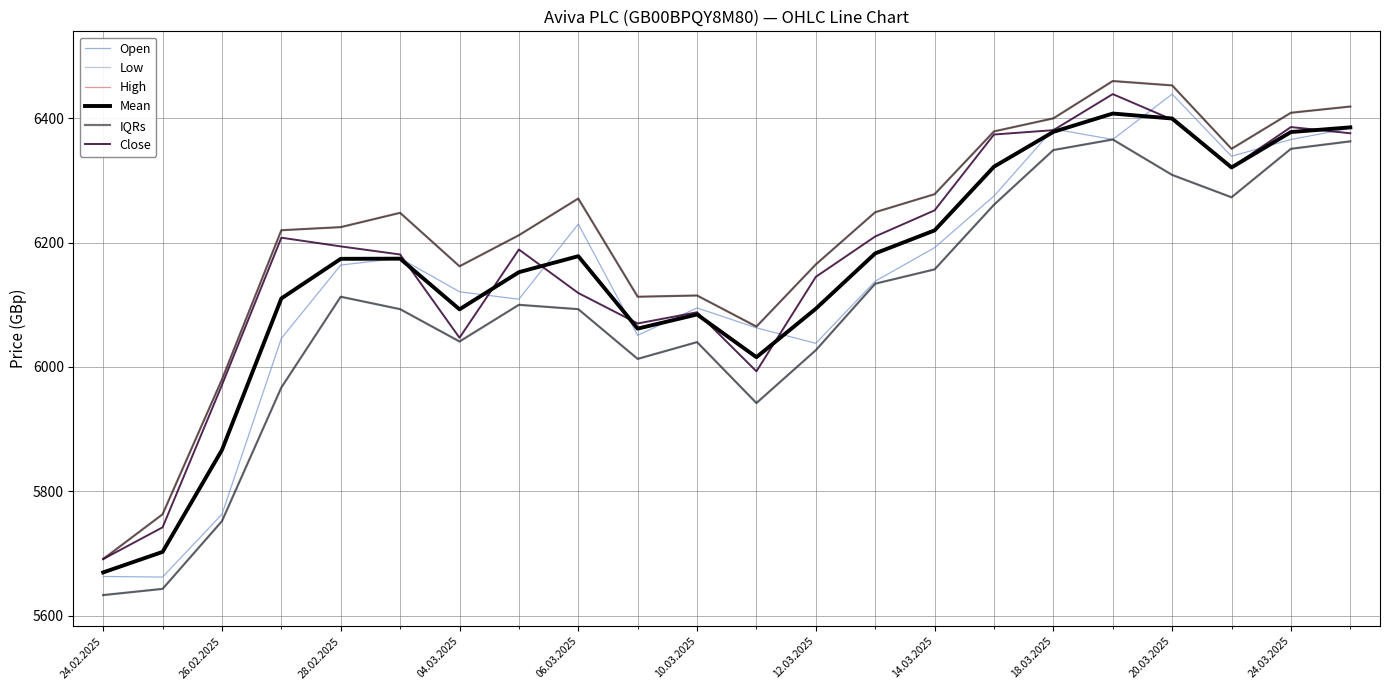

Does the chart display data point markers on the line(s)?

No